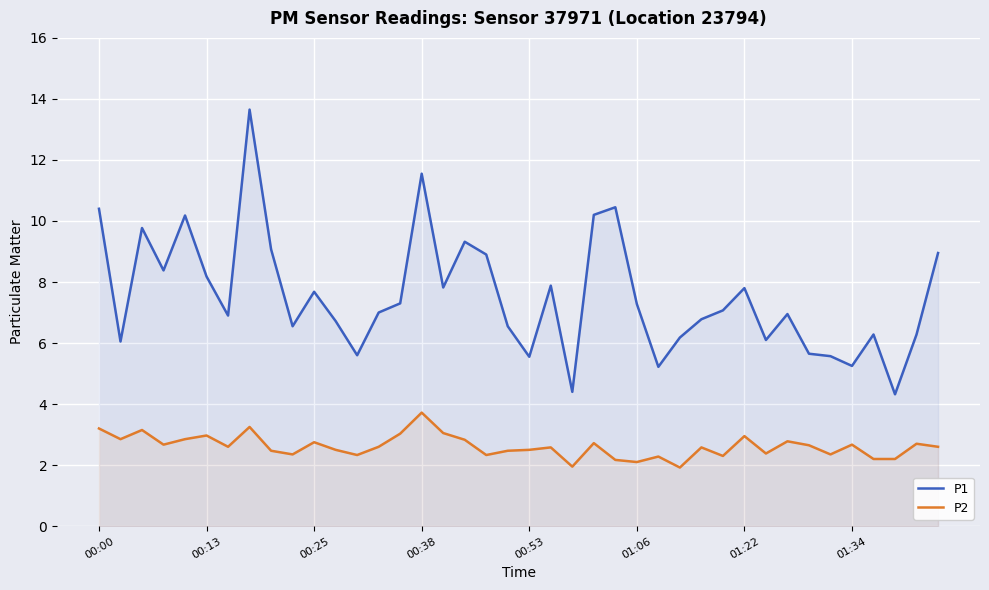

Reading right to left, extract all data points from this chart.

P1: 8.9	6.3	4.3	6.3	5.2	5.6	5.7	7.0	6.1	7.8	7.1	6.8	6.2	5.2	7.3	10.4	10.2	4.4	7.9	5.5	6.5	8.9	9.3	7.8	11.6	7.3	7.0	5.6	6.7	7.7	6.5	9.1	13.7	6.9	8.2	10.2	8.4	9.8	6.0	10.4
P2: 2.6	2.7	2.2	2.2	2.7	2.4	2.6	2.8	2.4	3.0	2.3	2.6	1.9	2.3	2.1	2.2	2.7	1.9	2.6	2.5	2.5	2.3	2.8	3.0	3.7	3.0	2.6	2.3	2.5	2.8	2.4	2.5	3.2	2.6	3.0	2.9	2.7	3.1	2.9	3.2